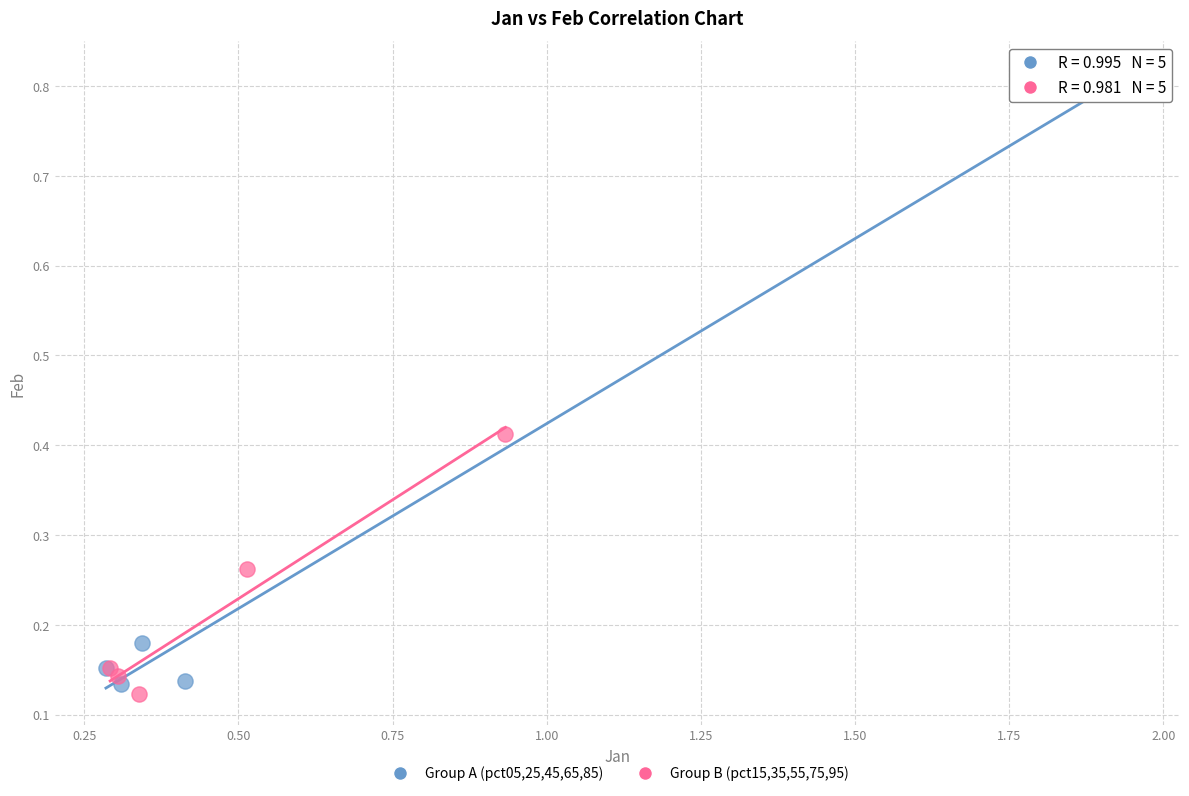

What are all the series names shown in the legend?

Group A (pct05,25,45,65,85), Group B (pct15,35,55,75,95)